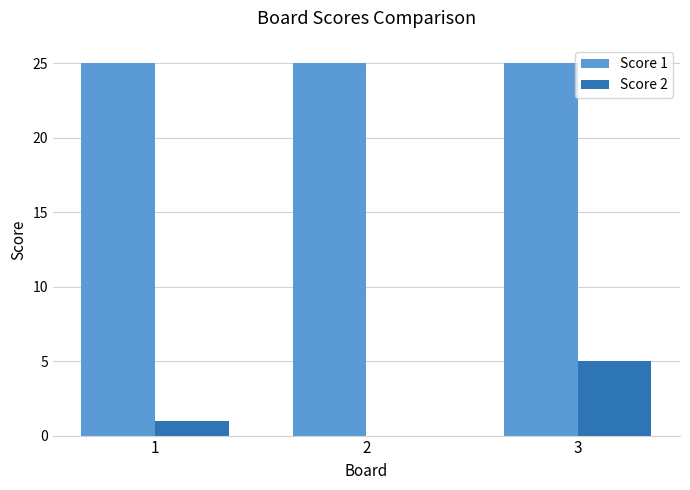

Between 1 and 2, which series saw the biggest shift?

Score 2